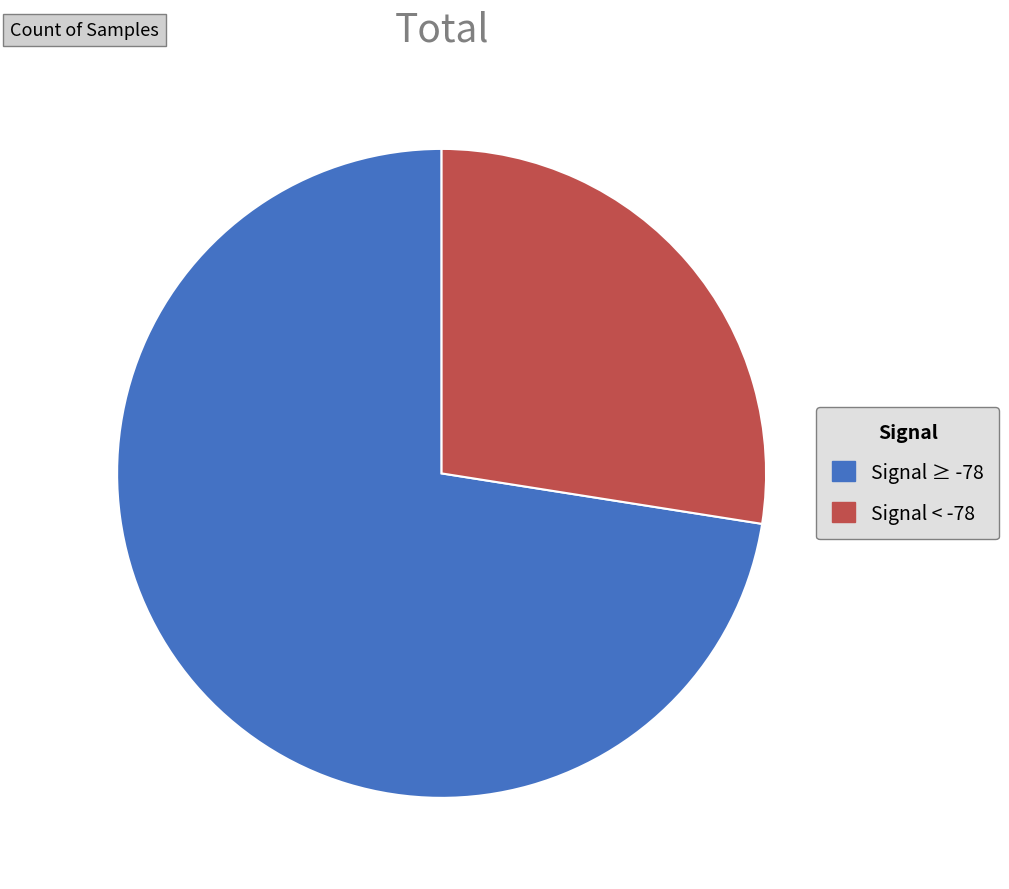

Is Signal ≥ -78 the majority of the pie?

Yes